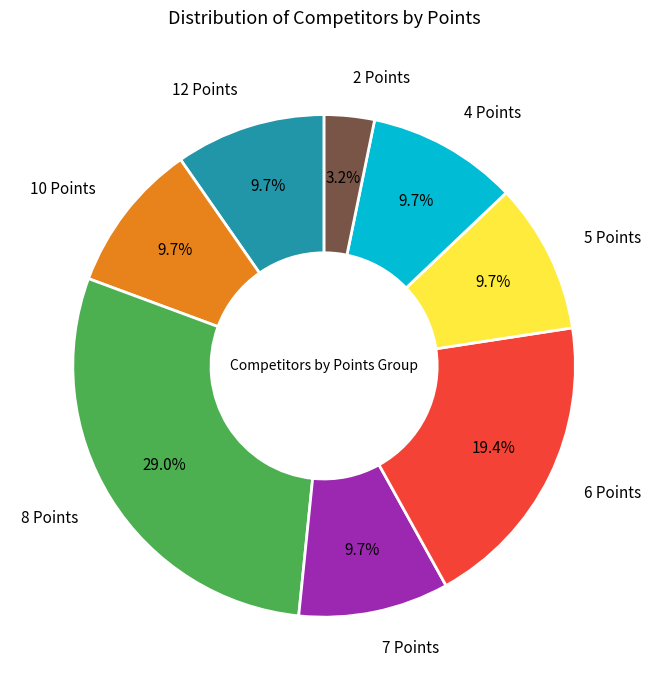

How many segments does this pie chart have?

8